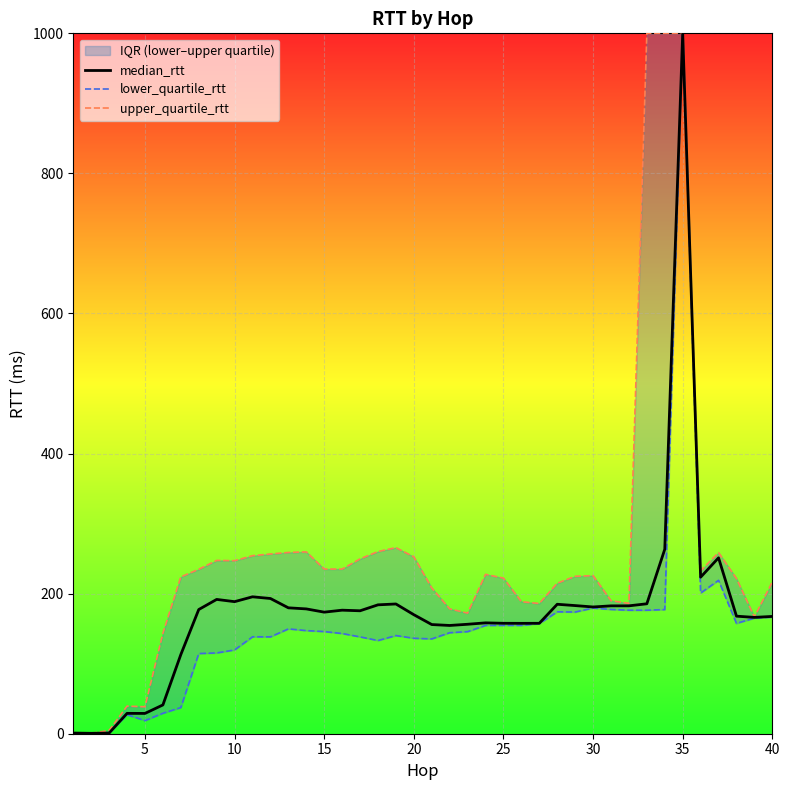

Which series has the largest total across all categories?

upper_quartile_rtt